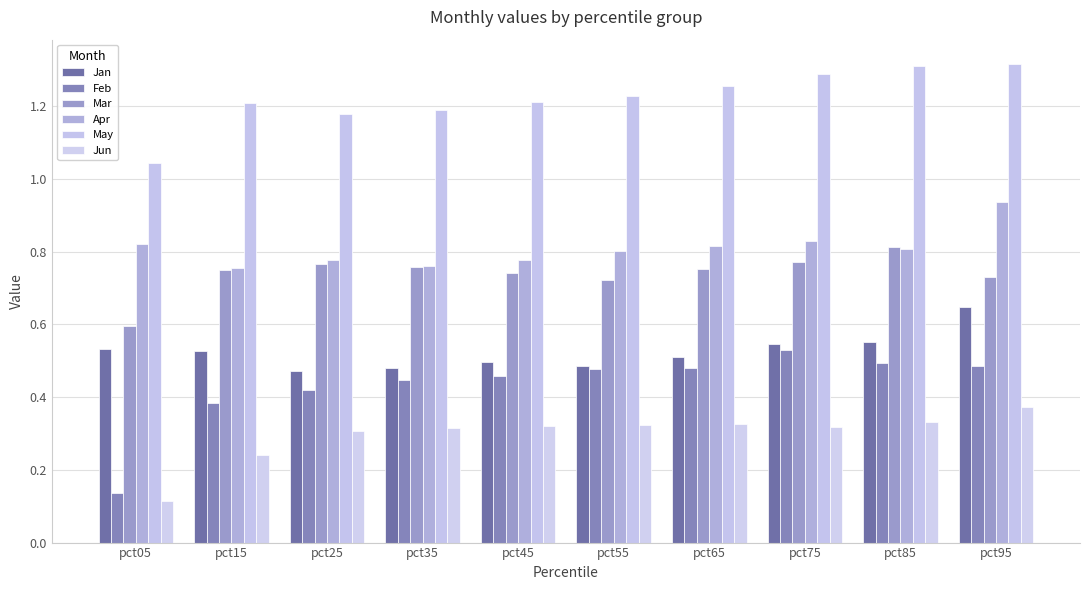

Does the chart contain stacked bars?

No